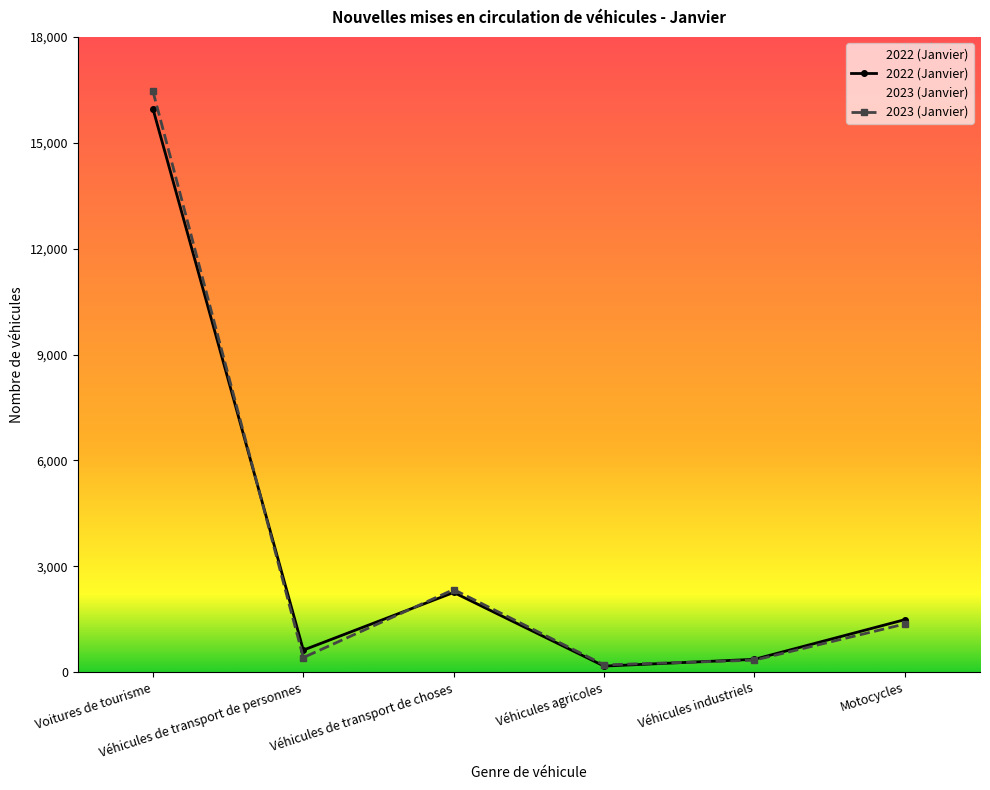

How many values in the 2022 (Janvier) series are below 1487?

3